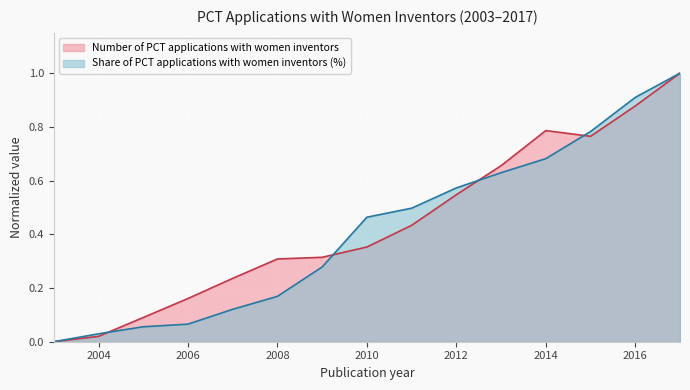

Reading left to right, extract all data points from this chart.

Number of PCT applications with women inventors: 2003=0.0	2004=0.0	2005=0.1	2006=0.2	2007=0.2	2008=0.3	2009=0.3	2010=0.4	2011=0.4	2012=0.5	2013=0.7	2014=0.8	2015=0.8	2016=0.9	2017=1.0
Share of PCT applications with women inventors: 2003=0.0	2004=0.0	2005=0.1	2006=0.1	2007=0.1	2008=0.2	2009=0.3	2010=0.5	2011=0.5	2012=0.6	2013=0.6	2014=0.7	2015=0.8	2016=0.9	2017=1.0